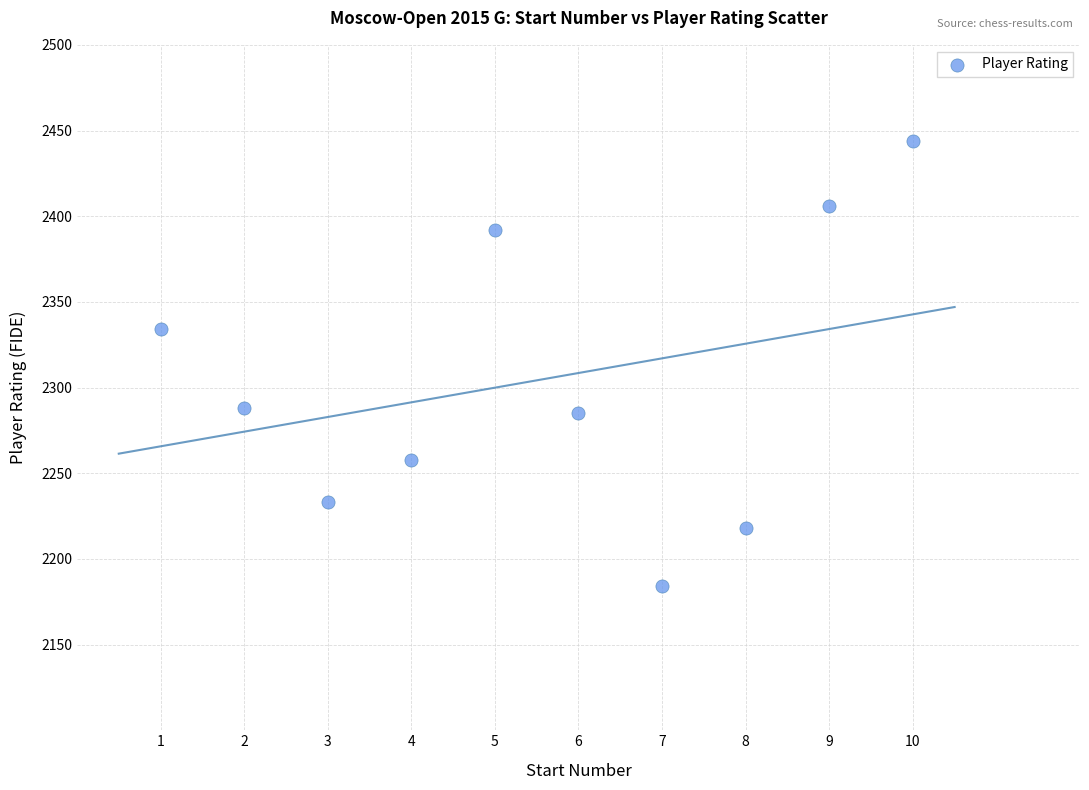

What Y value in the scatter plot is closest to 2314?

2334